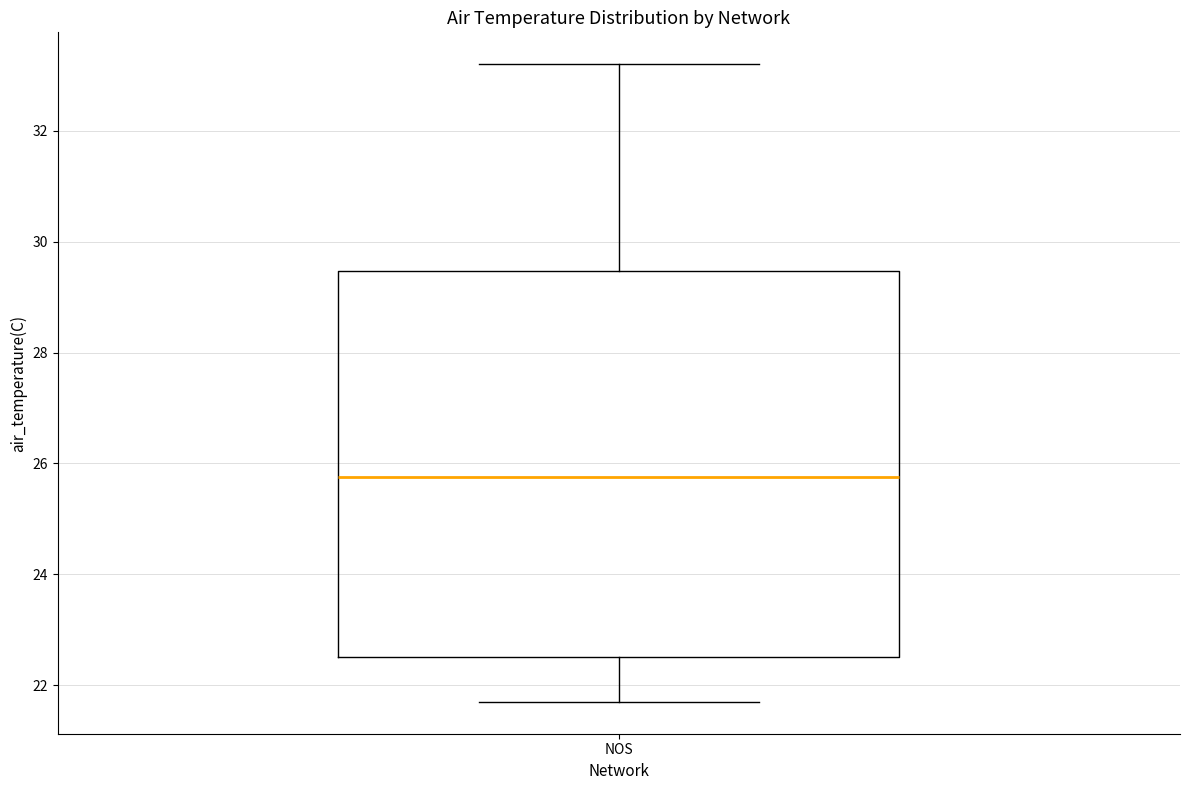

Read this box plot against the y-axis: the position of the median line, the range covered by the box, and the ends of both whiskers. The values are not printed on the chart, so give them approximately, as read against the axis.

median 25.8, box 22.6 to 29.4, whiskers 21.8 to 33.2